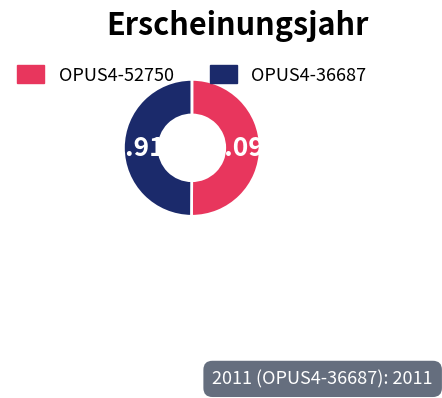

Approximately how many times larger is the value at OPUS4-36687 compared to OPUS4-52750?

1.0